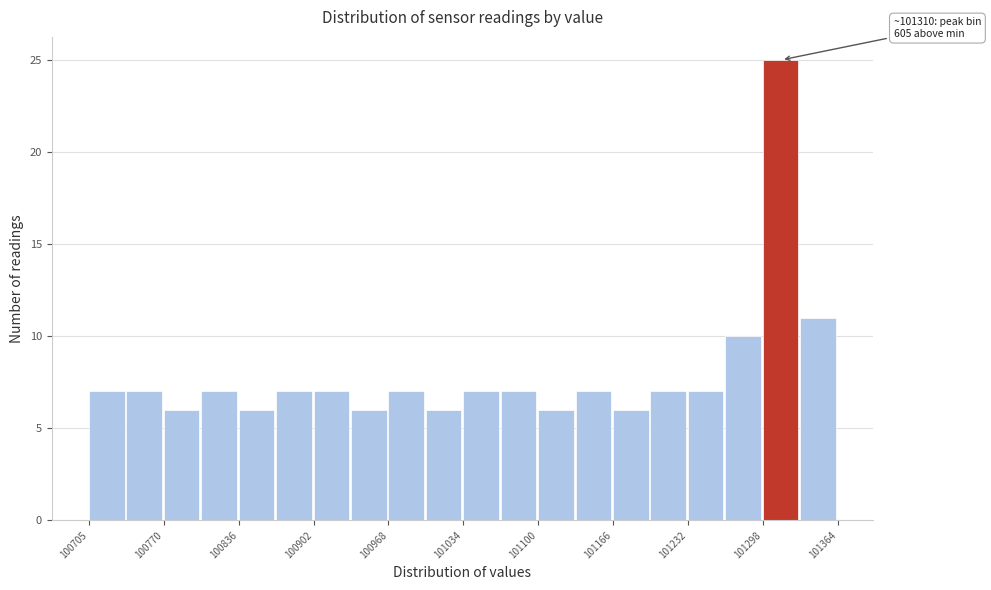

Read against the x-axis, roughly where is the centre of the tallest bar?

101310